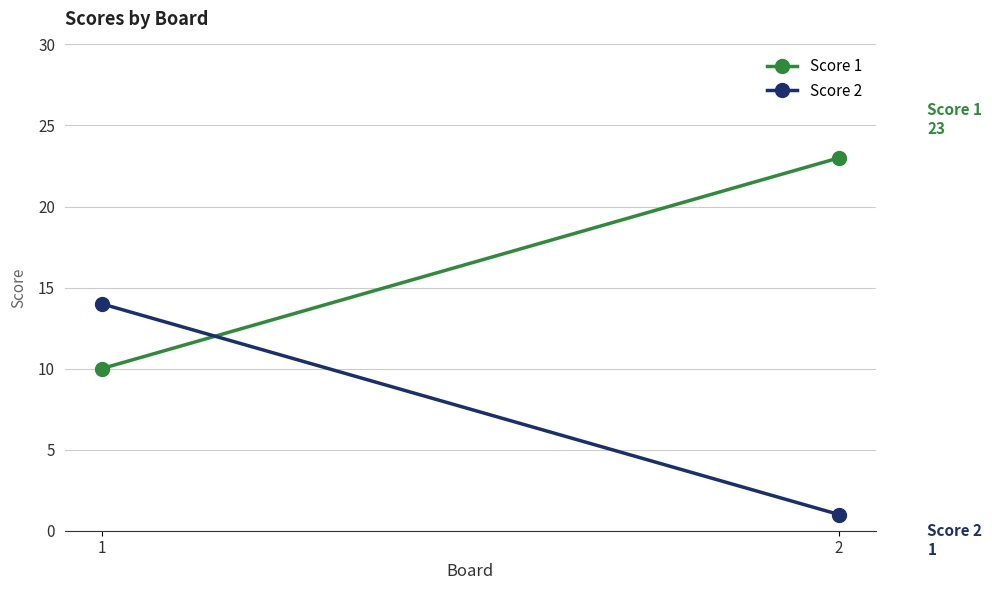

Reading left to right, list all the values displayed in this chart.

Score 1: 1=10	2=23
Score 2: 1=14	2=1